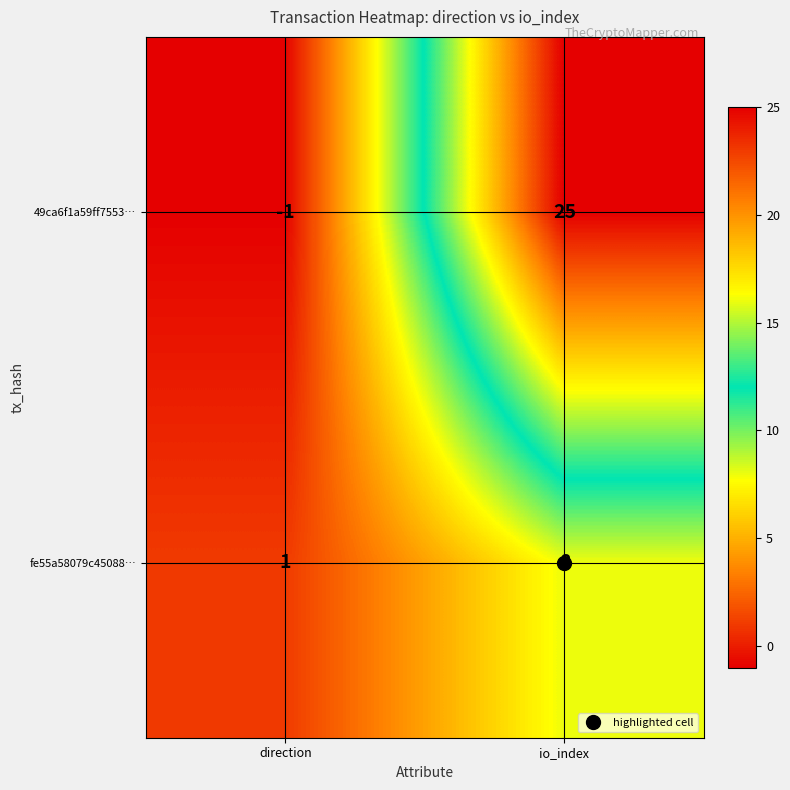

What is the difference between the maximum and minimum values in the fe55a58079c45088… series?

7